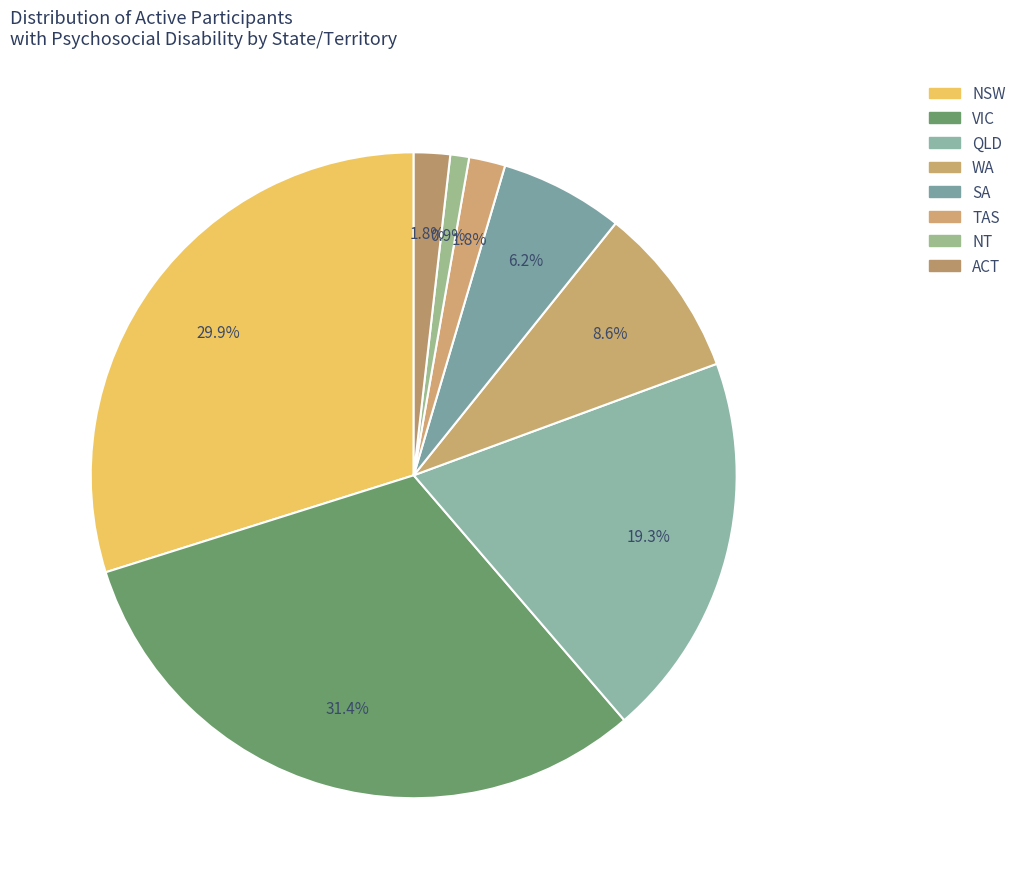

How many segments does this pie chart have?

8